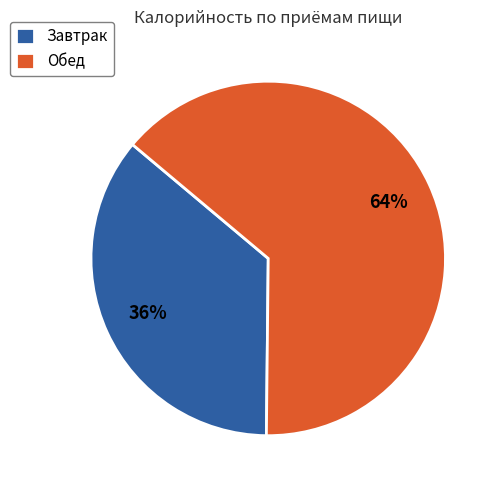

What percentage is the Обед slice, to the nearest percent?

64%